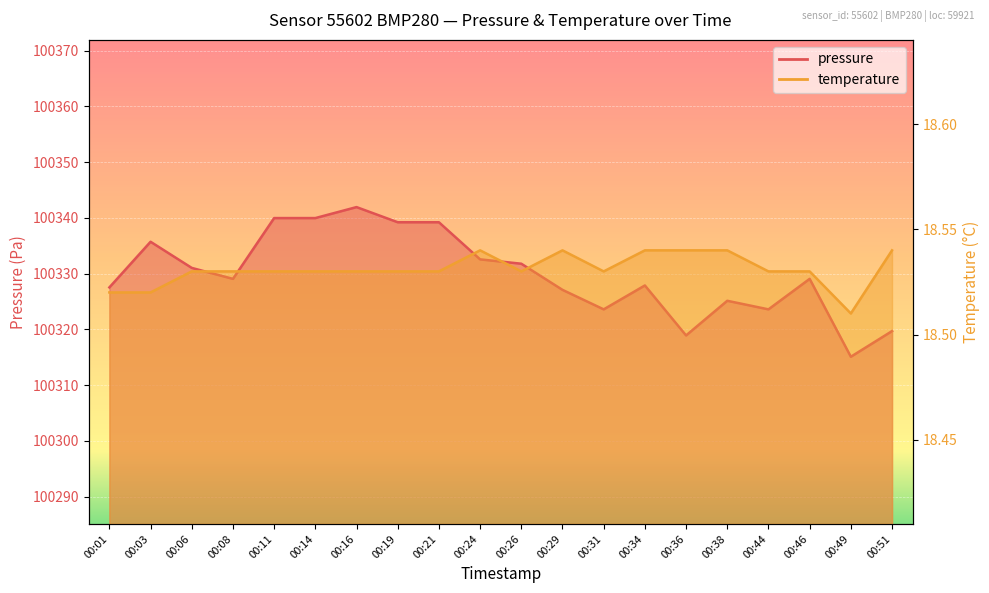

The value of pressure at 00:03 is 155643.3. True or false?

False